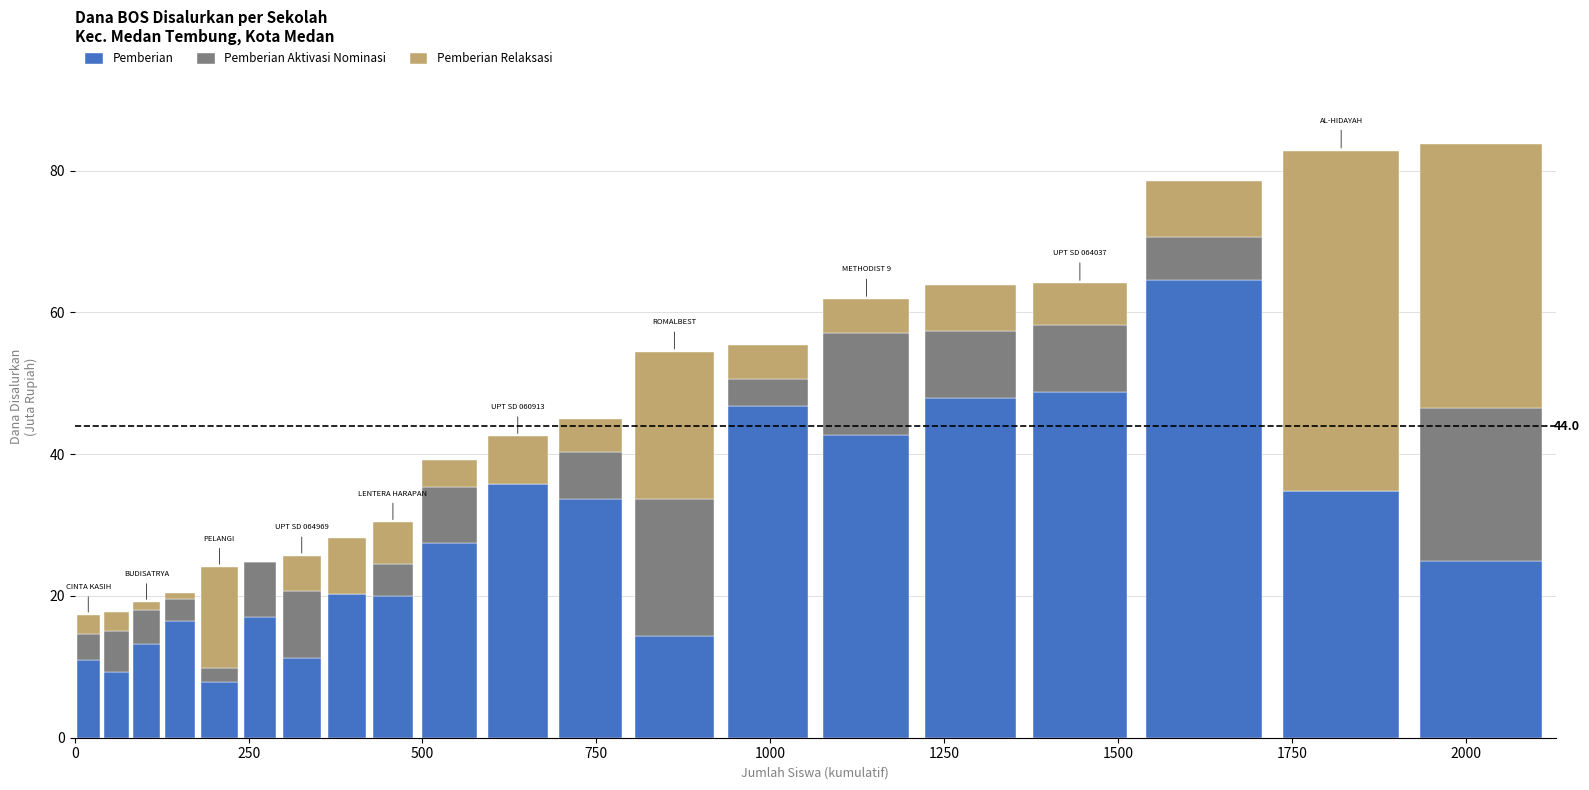

What is the maximum value for Pemberian?

64.6